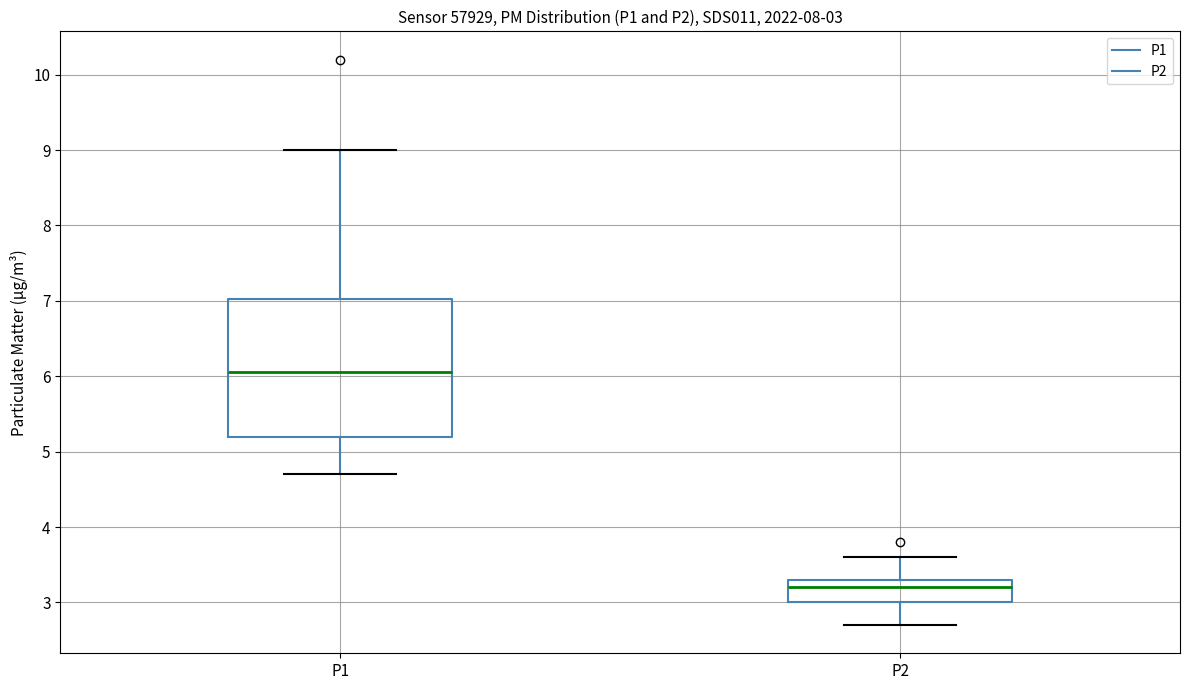

Which box has the highest median line?

P1